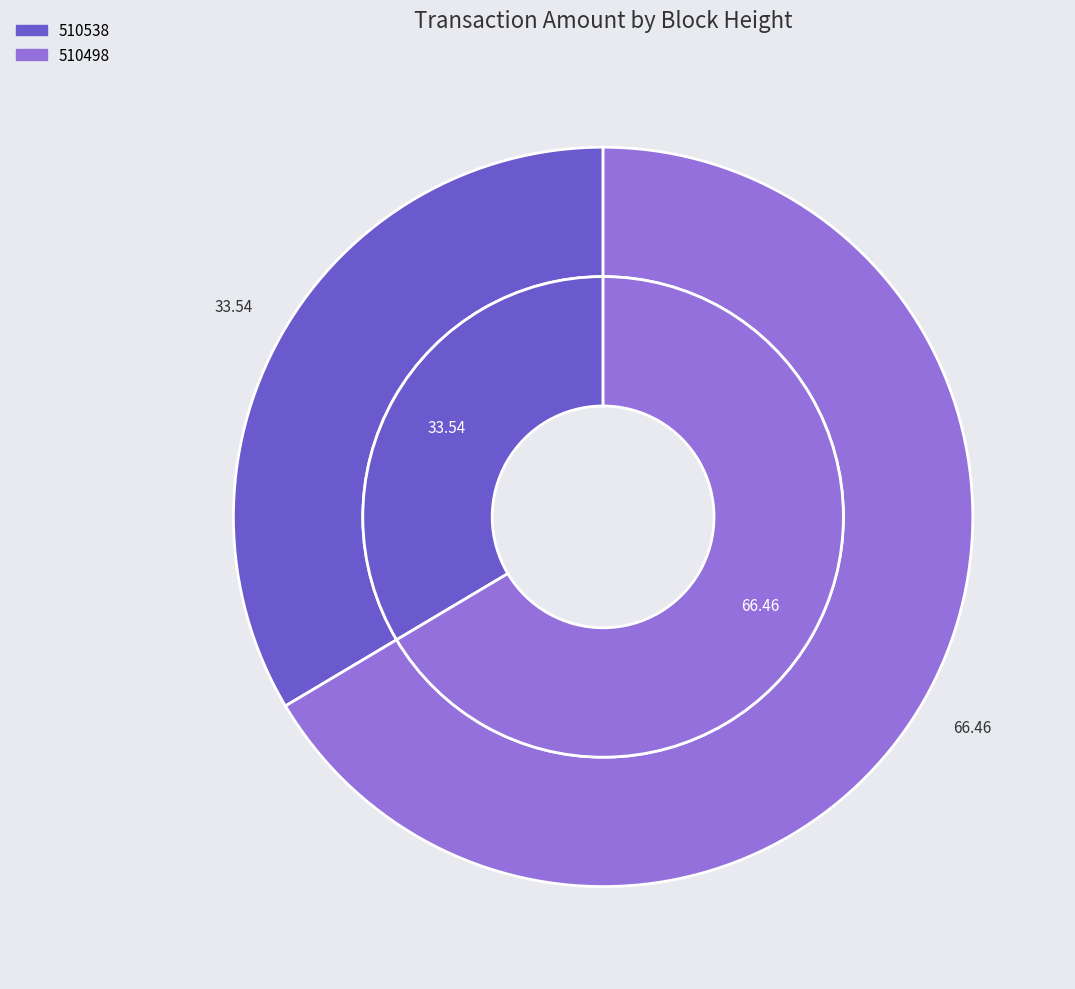

What is the majority slice?

510498